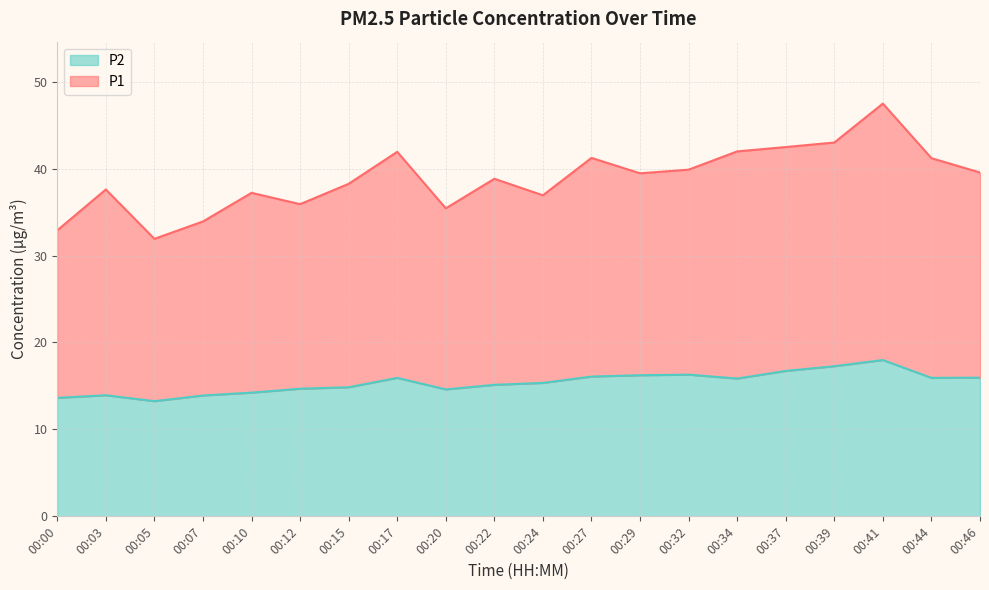

Reading left to right, extract all data points from this chart.

P1: 00:00=32.9	00:03=37.6	00:05=31.9	00:07=33.9	00:10=37.2	00:12=35.9	00:15=38.2	00:17=41.9	00:20=35.4	00:22=38.8	00:24=36.9	00:27=41.2	00:29=39.5	00:32=39.9	00:34=42.0	00:37=42.5	00:39=43.0	00:41=47.5	00:44=41.2	00:46=39.5
P2: 00:00=13.6	00:03=13.9	00:05=13.2	00:07=13.9	00:10=14.2	00:12=14.7	00:15=14.8	00:17=15.9	00:20=14.6	00:22=15.1	00:24=15.3	00:27=16.1	00:29=16.2	00:32=16.3	00:34=15.8	00:37=16.7	00:39=17.3	00:41=18.0	00:44=15.9	00:46=15.9